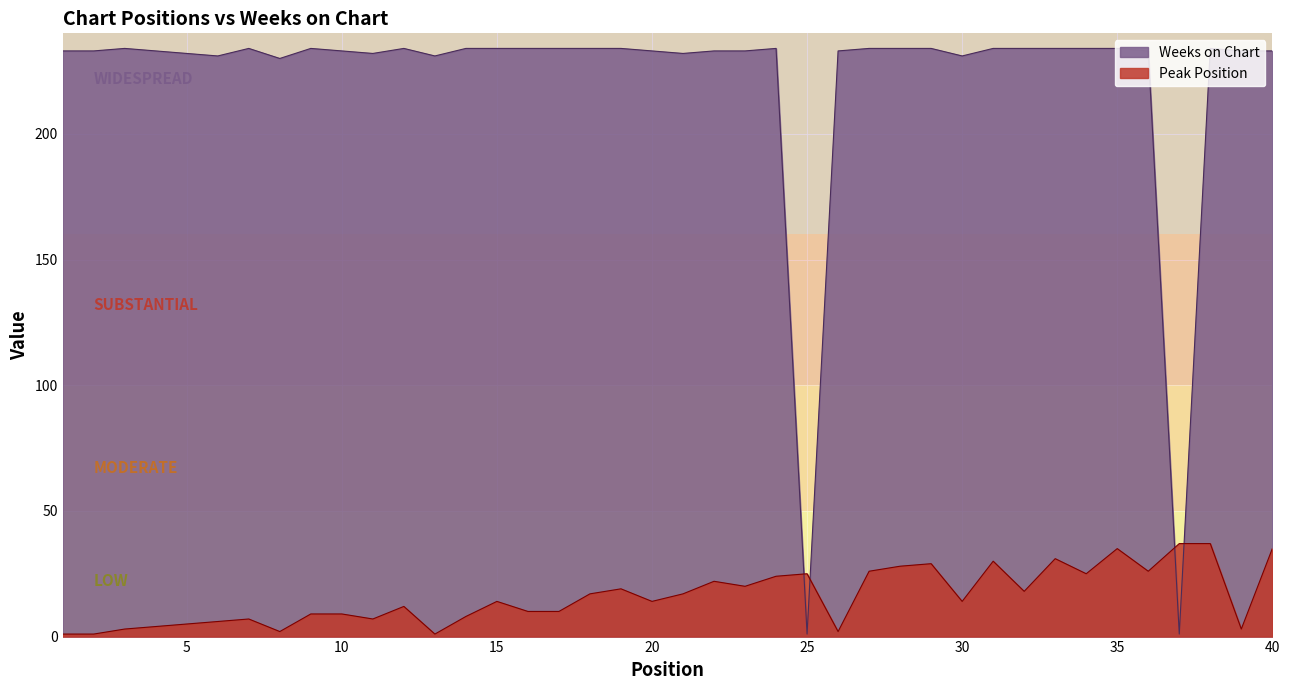

At which category does Peak Position reach its first local valley?

8